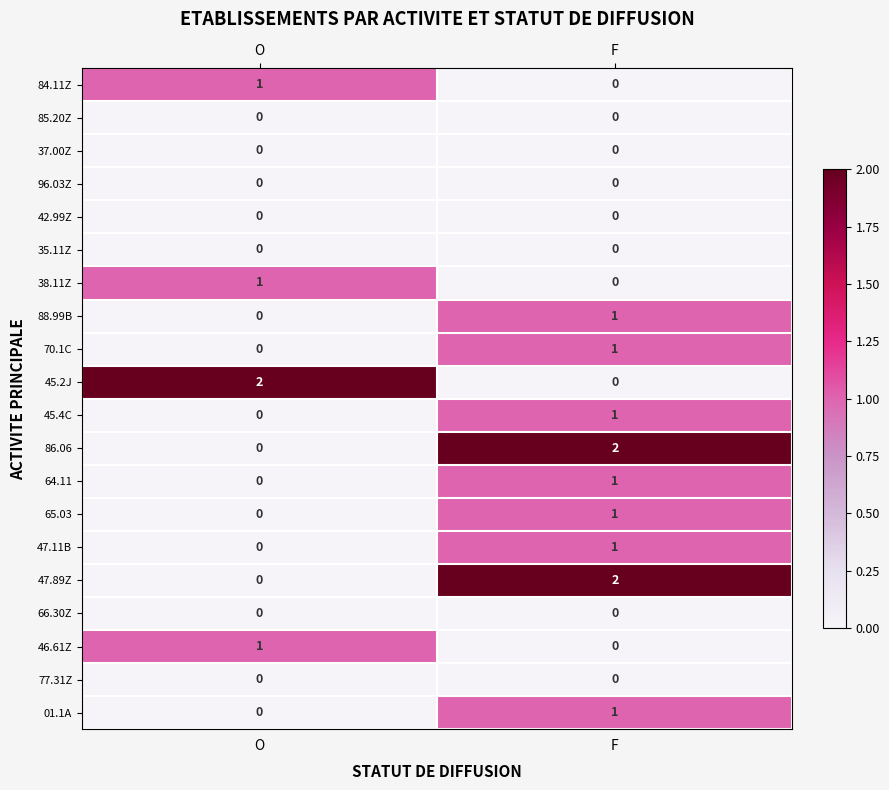

Which category has the highest value in the 65.03 series?

F